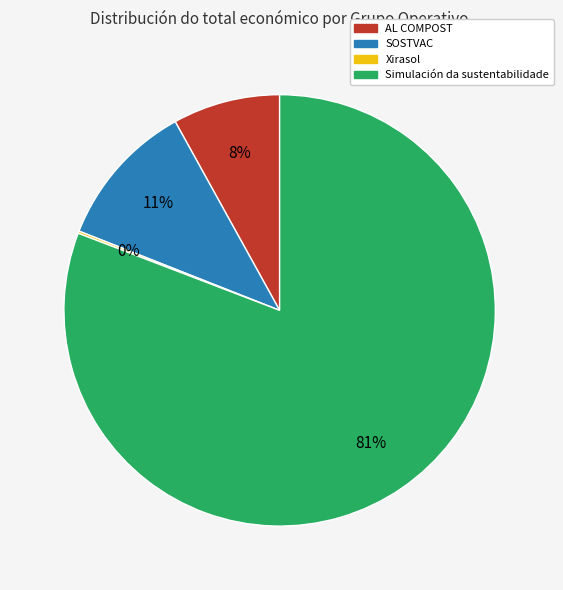

To the nearest percent, what is the difference between the Simulación da sustentabilidade and AL COMPOST slice percentages?

73%